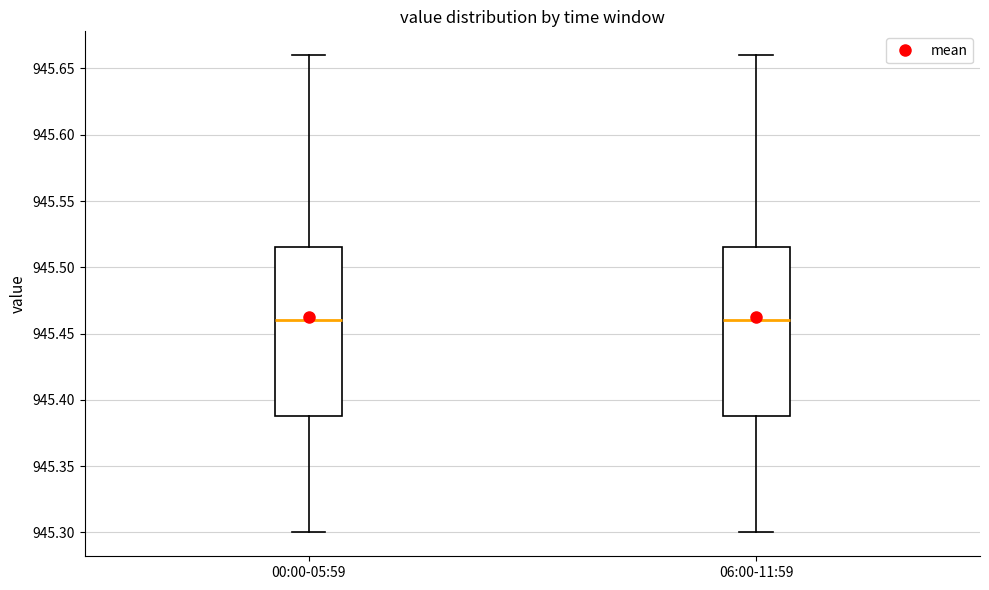

Where is the lower edge of the box for 06:00-11:59 on the y-axis? The values are not printed on the chart, so give them approximately, as read against the axis.

945.390